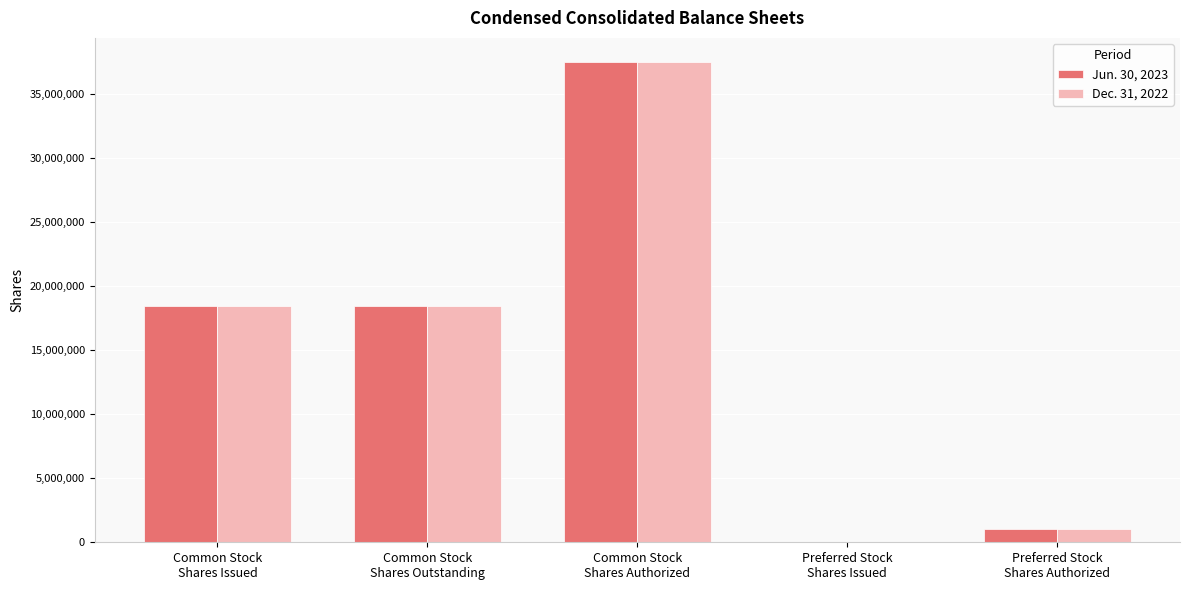

What is the maximum value shown in the chart?

37500000